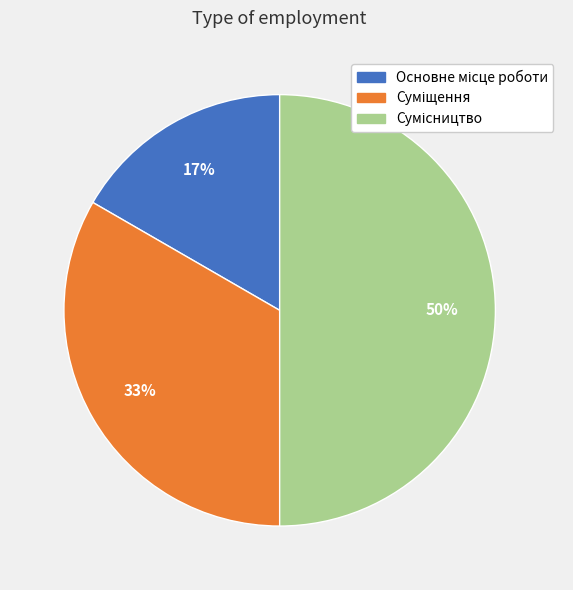

To the nearest percent, what is the average slice percentage?

33%